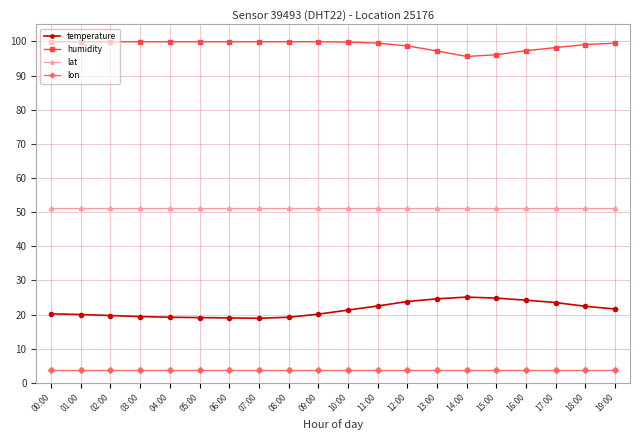

What position from the left is 18:00?

19